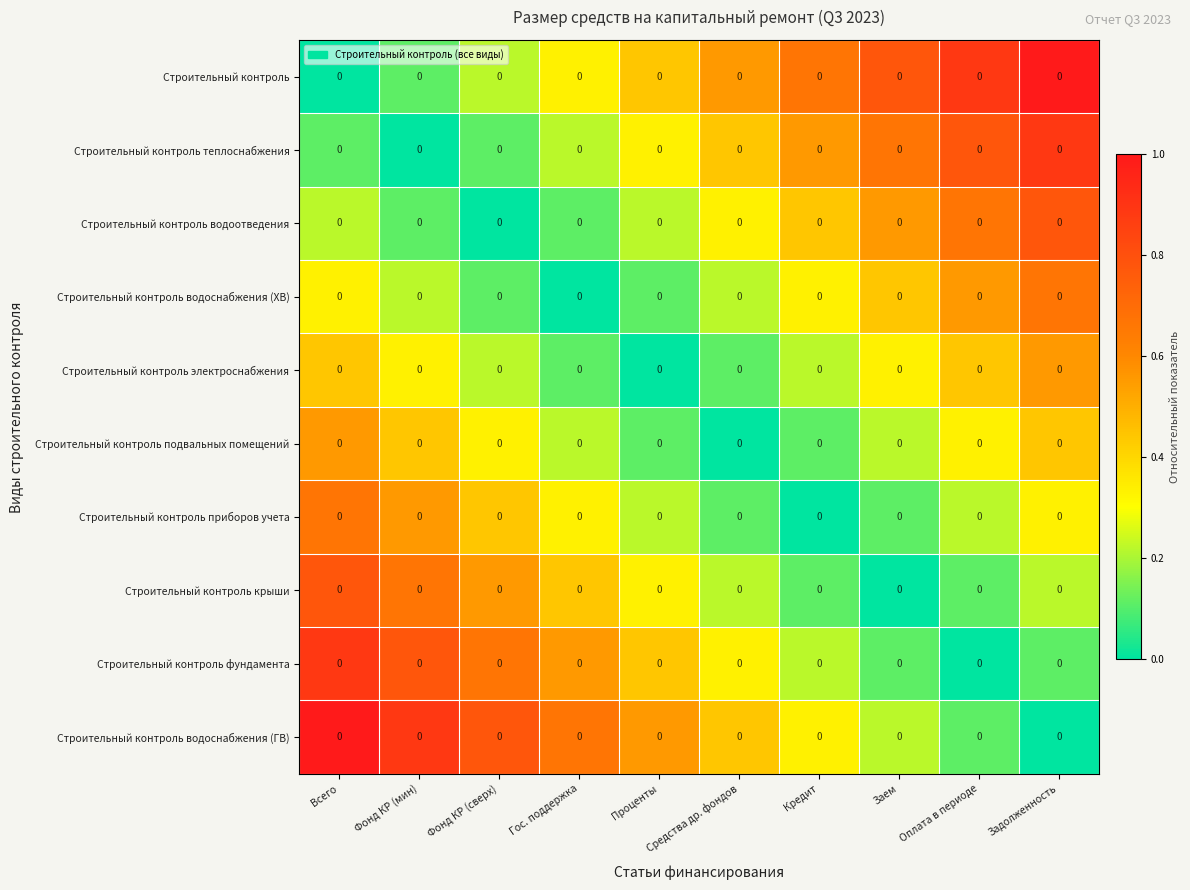

The Строительный контроль водоснабжения (ХВ) series shows 0.1 at Фонд КР (мин). True or false?

False